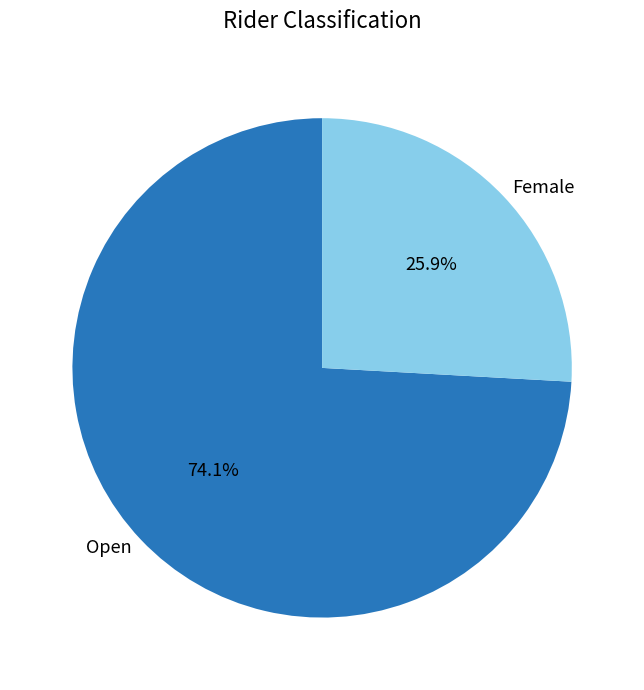

To the nearest percent, what percentage of the pie is Open?

74%